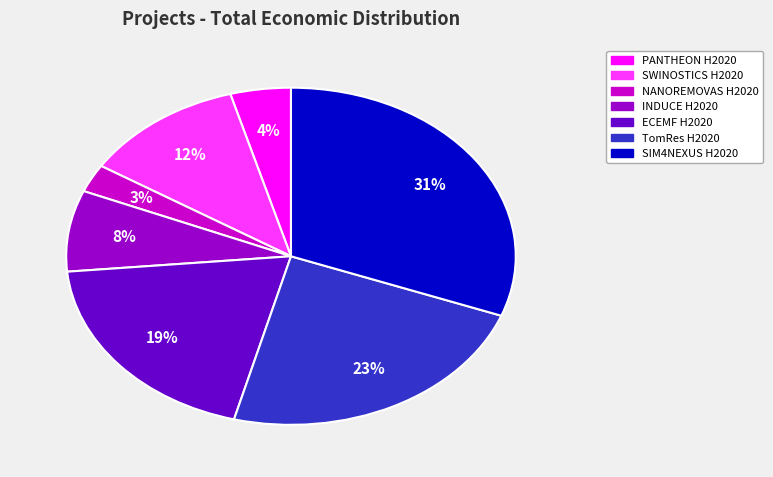

Do INDUCE H2020 and PANTHEON H2020 together represent more than half of the pie?

No